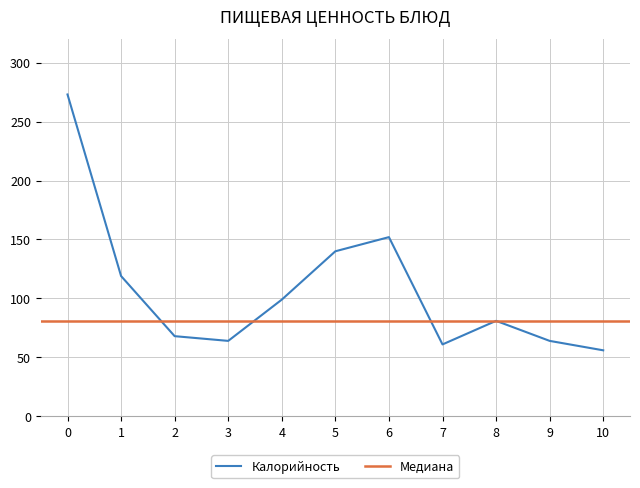

The Калорийность series shows 81 at 8. True or false?

True